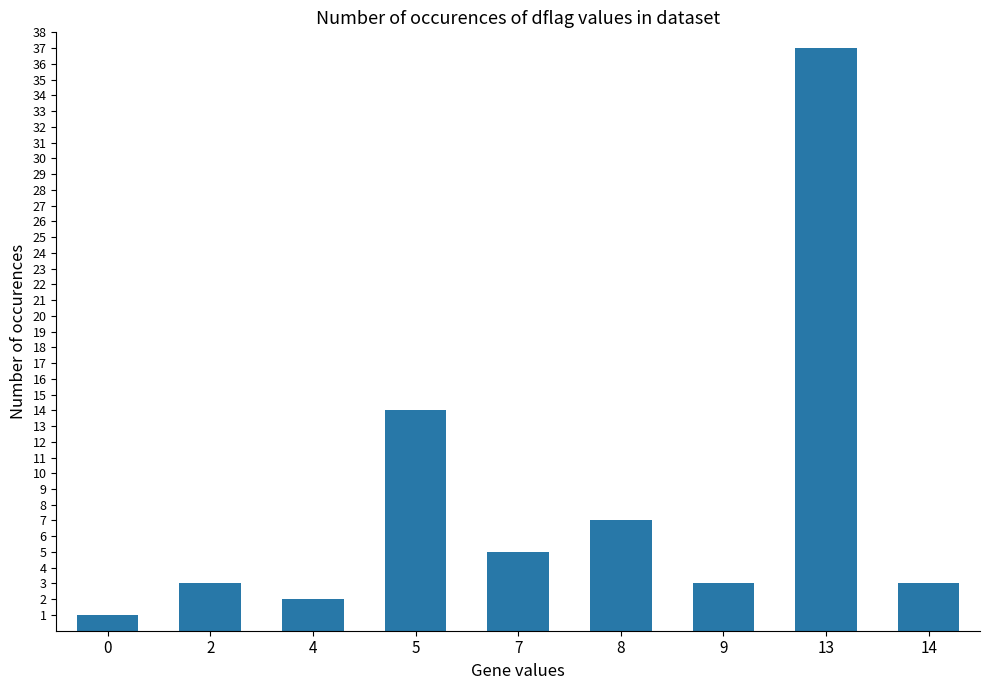

What is the value of the 7th bar from the left?

3